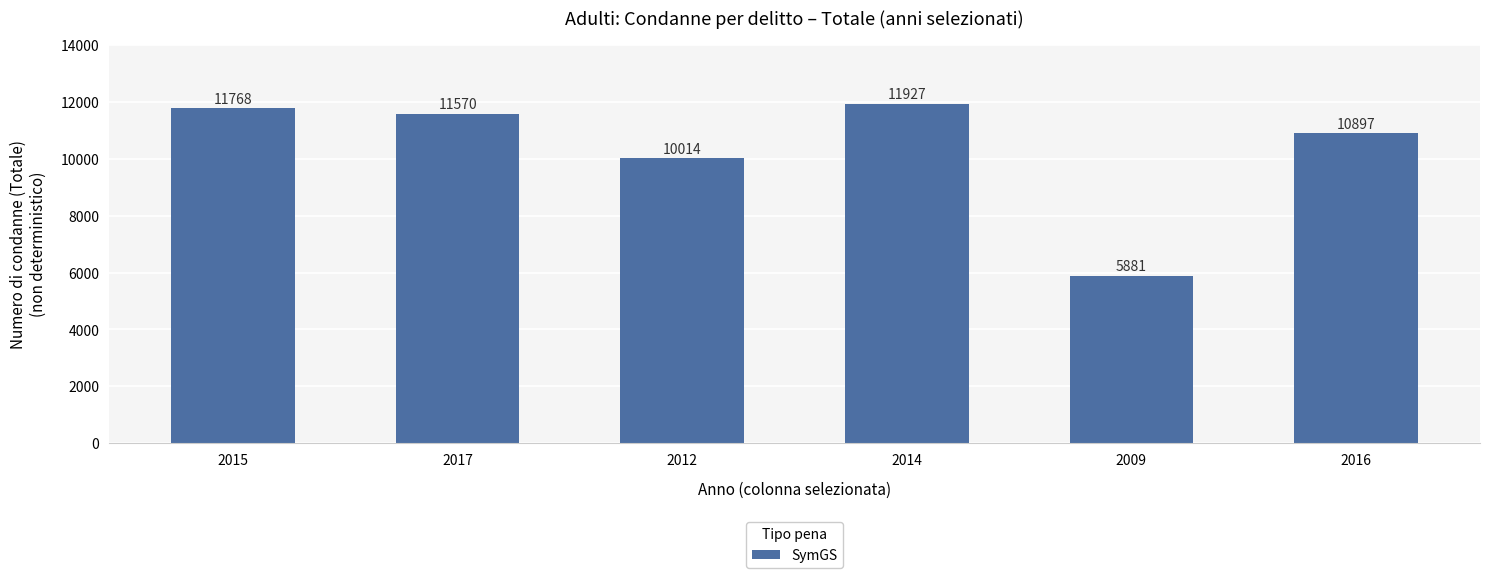

What is the average value?

10343